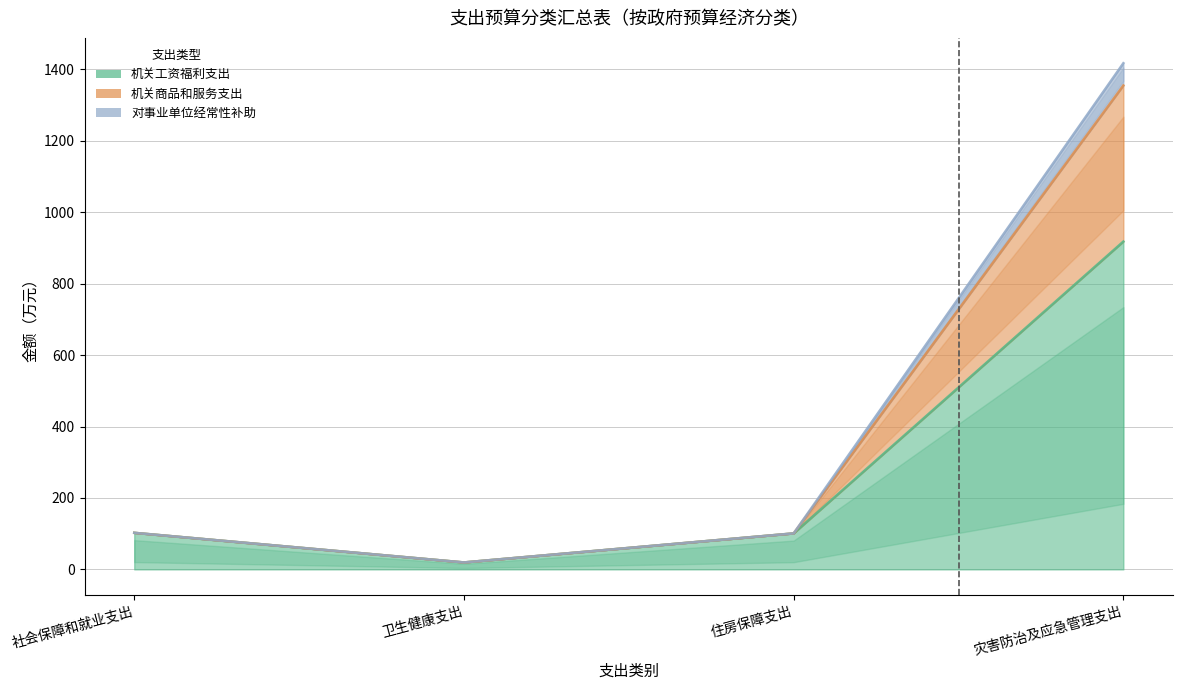

What is the label of the 4th point from the left?

灾害防治及应急管理支出